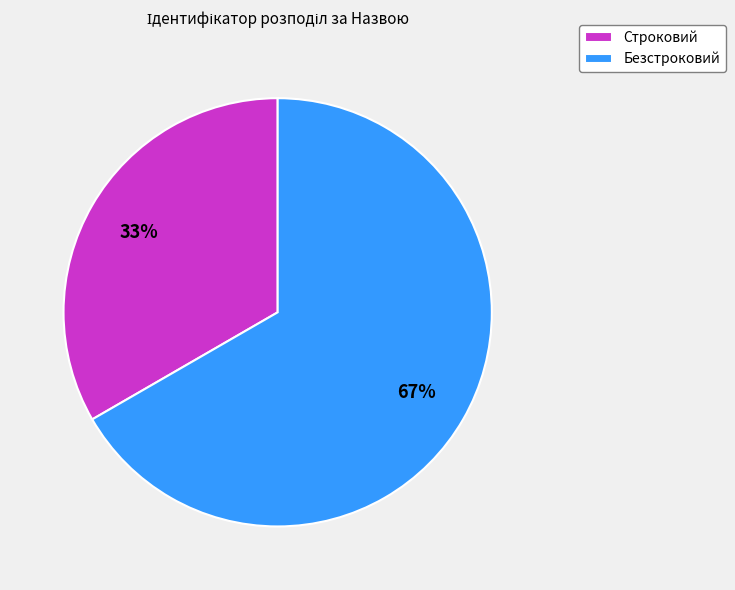

Count the number of slices in the pie.

2